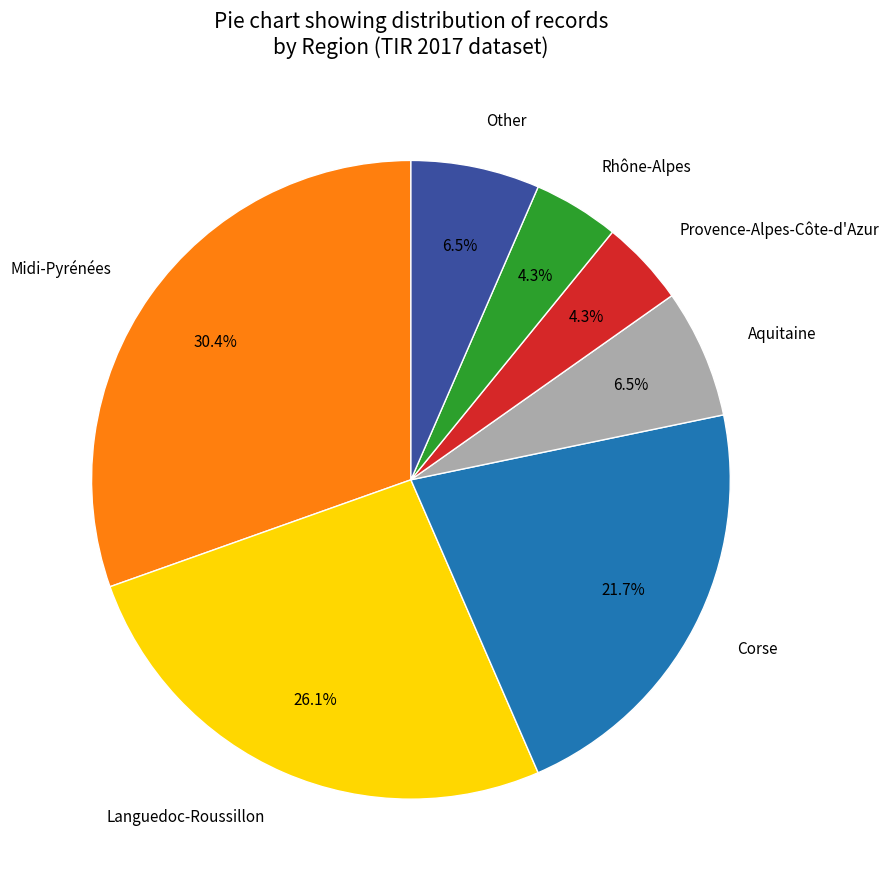

Is there any slice that represents more than half of the pie?

No